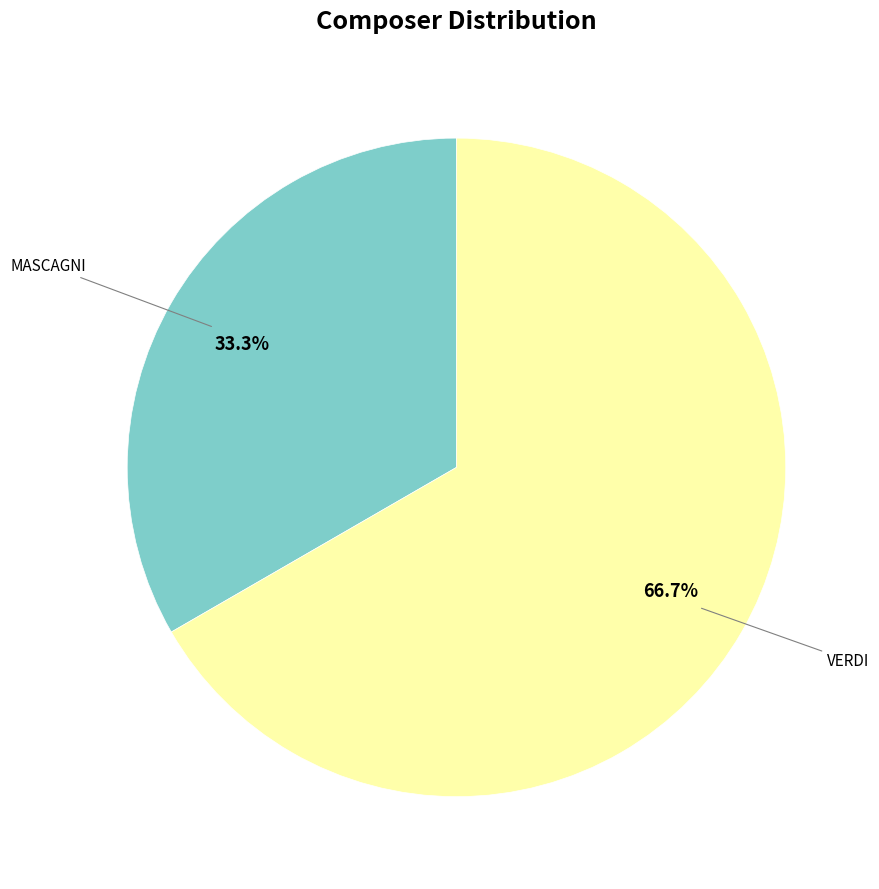

Is there any slice that represents more than half of the pie?

Yes